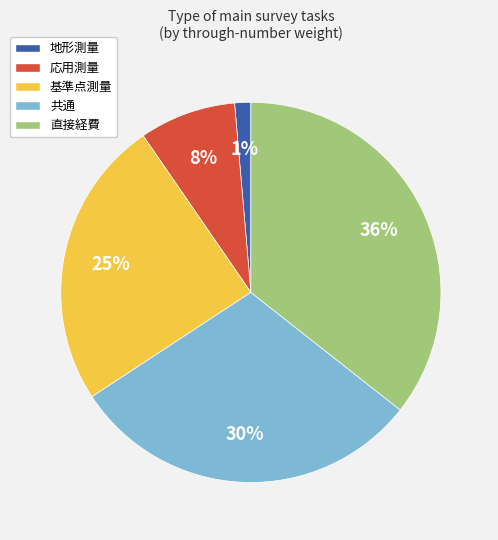

What is the smallest slice in the pie chart?

地形測量